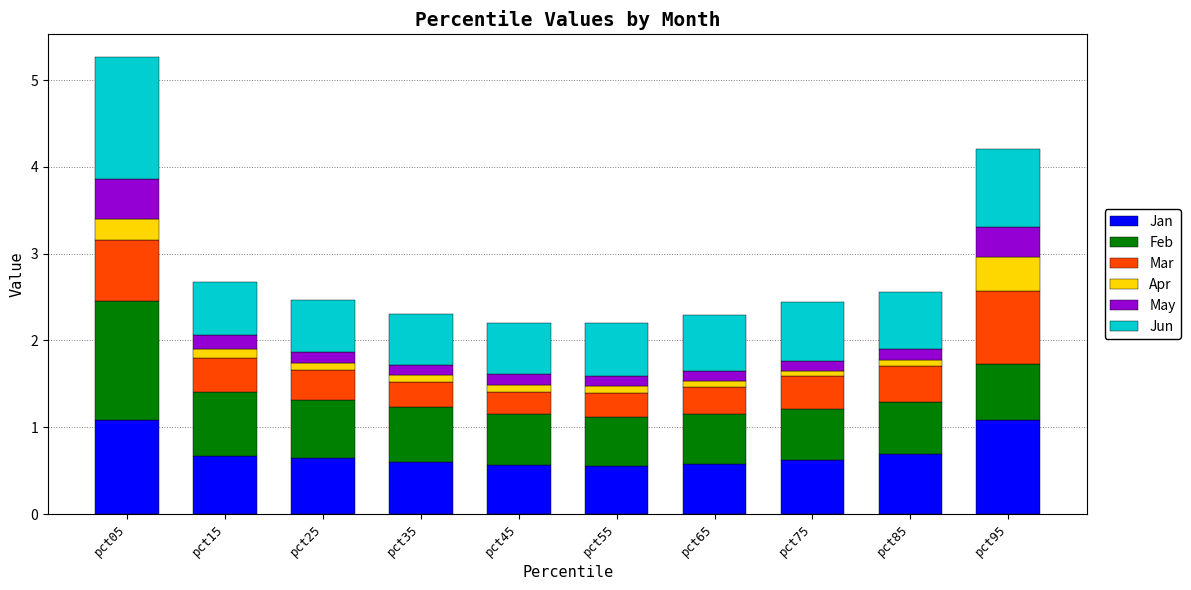

Is it true that Jan equals 1.6 at pct95?

False